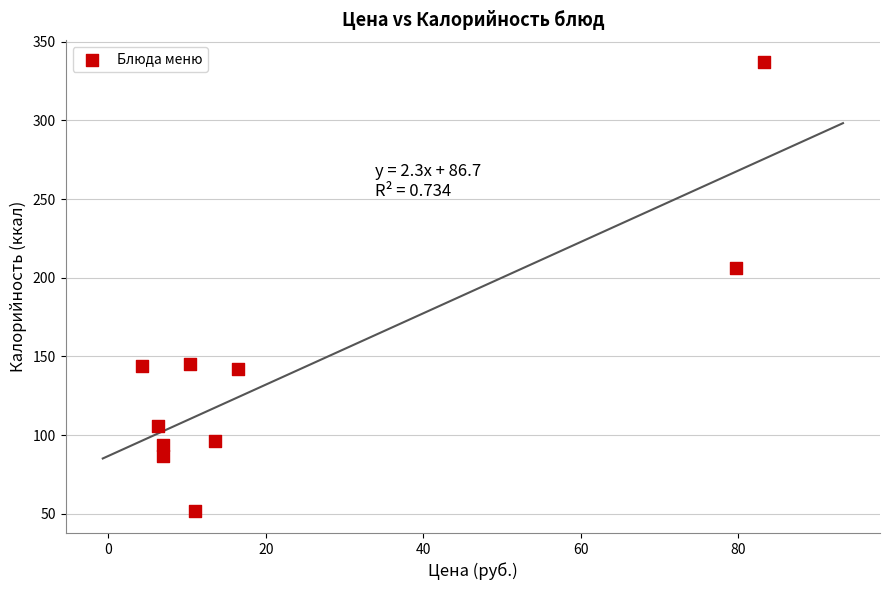

What is the average Y value?

141